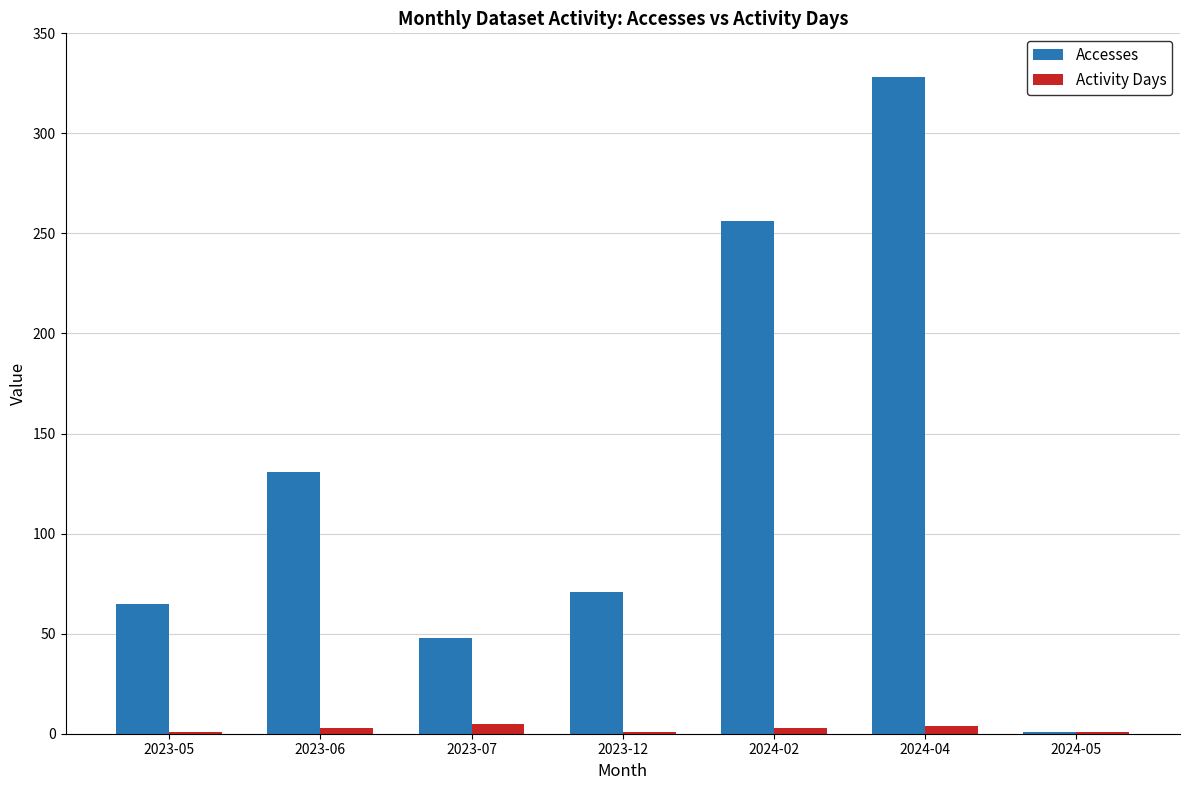

At which category is the sum across all series the highest?

2024-04